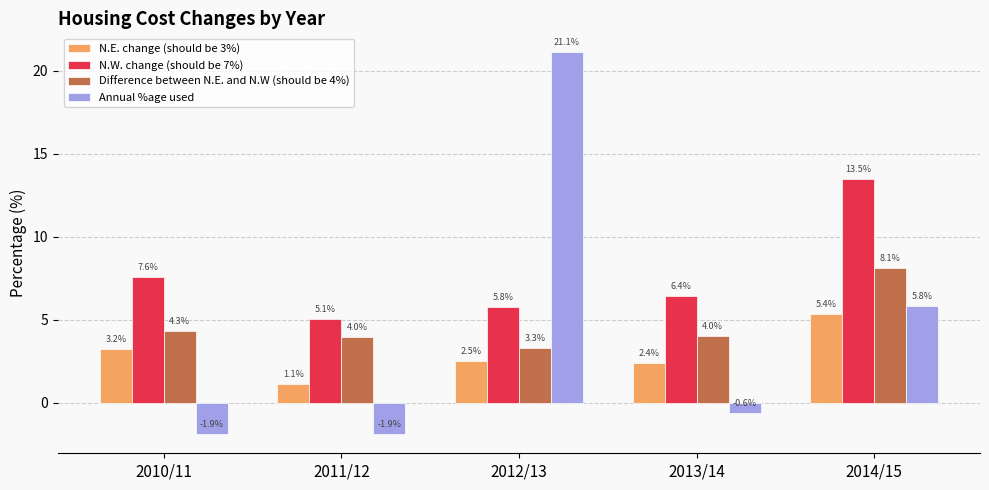

What is the sum of all Difference between N.E. and N.W (should be 4%) values?

23.7